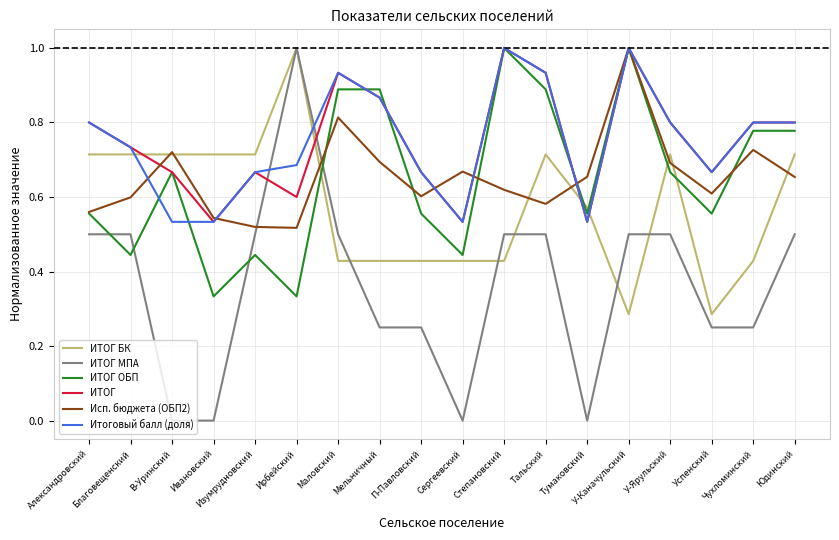

Between Ивановский and Ирбейский, which series saw the biggest shift?

ИТОГ МПА